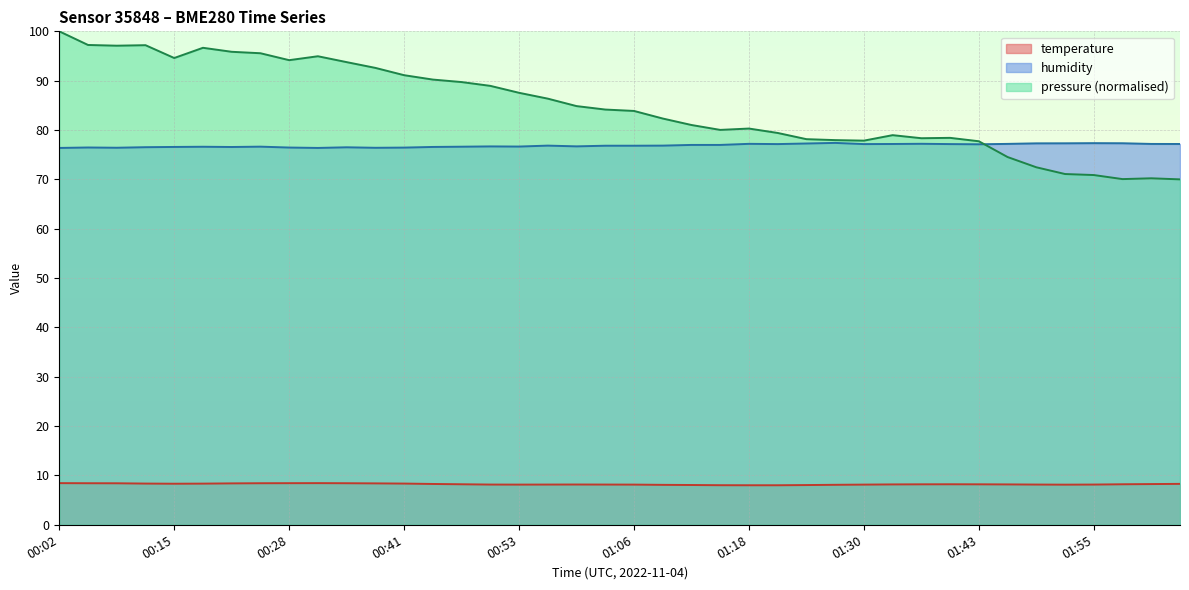

The temperature series shows 8.2 at 00:59. True or false?

True